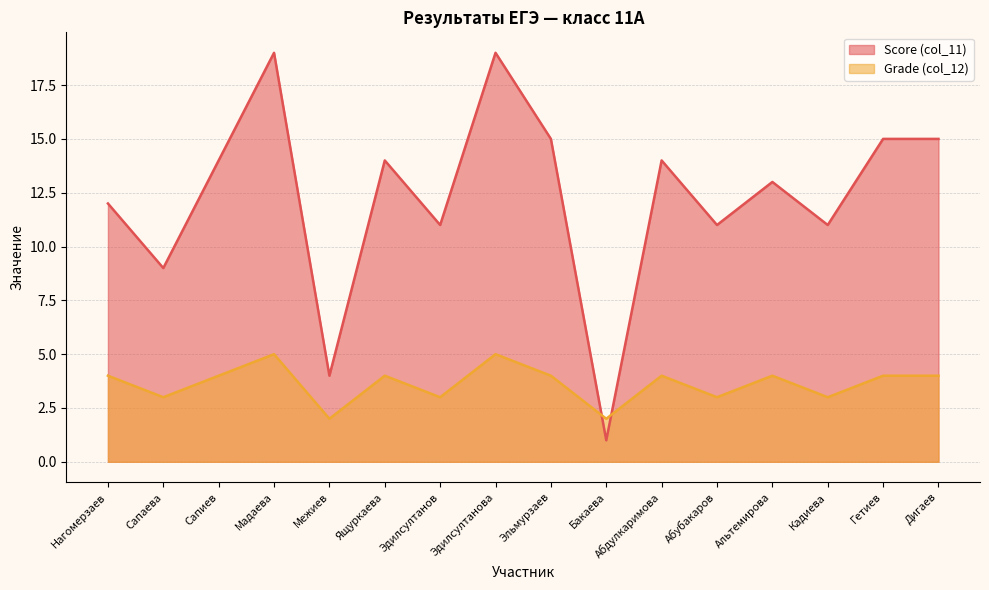

Reading right to left, transcribe all the data shown in this chart.

Score (col_11): 15	15	11	13	11	14	1	15	19	11	14	4	19	14	9	12
Grade (col_12): 4	4	3	4	3	4	2	4	5	3	4	2	5	4	3	4